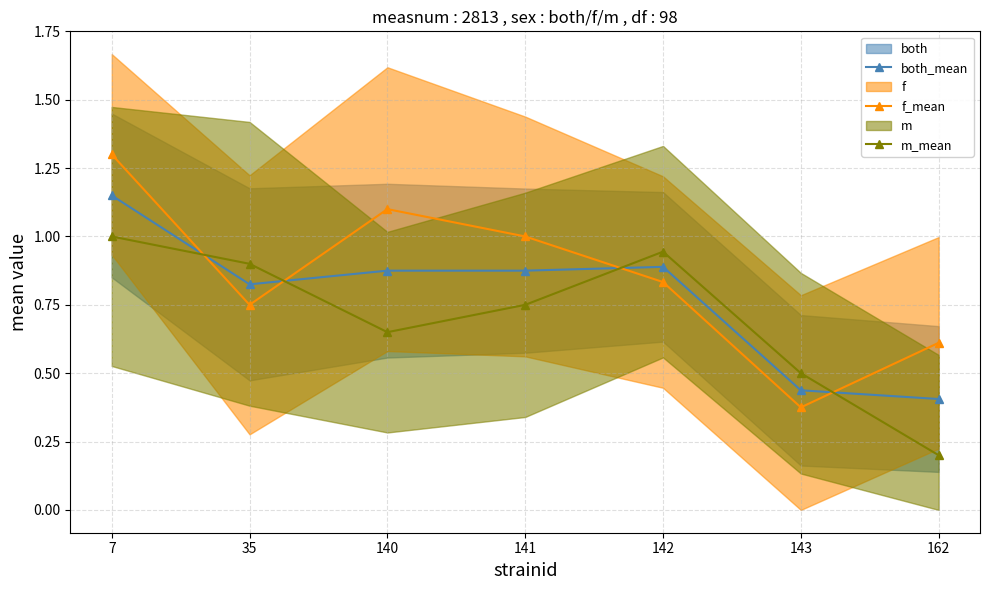

Reading left to right, extract all data points from this chart.

both_mean: 7=1.1	35=0.8	140=0.9	141=0.9	142=0.9	143=0.4	162=0.4
f_mean: 7=1.3	35=0.8	140=1.1	141=1.0	142=0.8	143=0.4	162=0.6
m_mean: 7=1.0	35=0.9	140=0.7	141=0.8	142=0.9	143=0.5	162=0.2